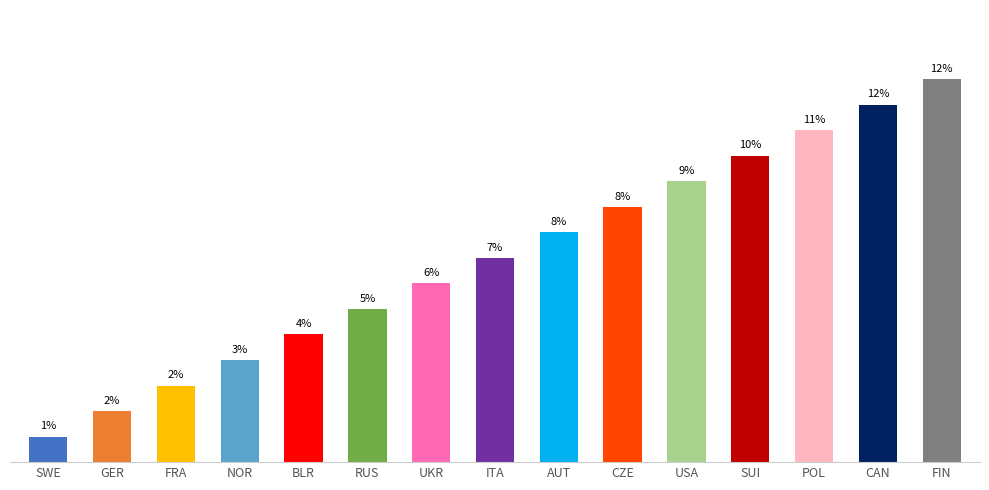

Where is the data nearest to the value 8?

ITA